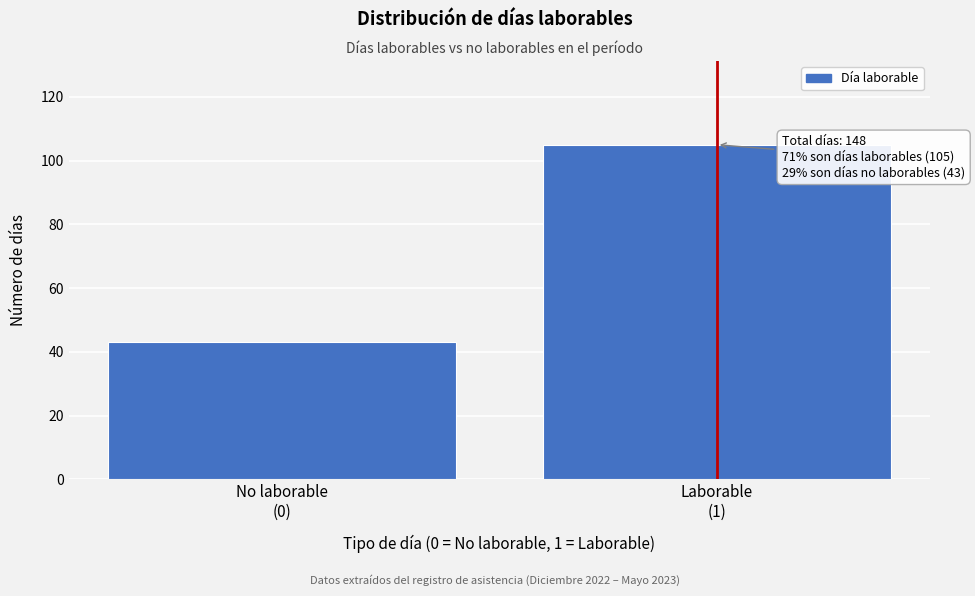

Reading left to right, list all the values displayed in this chart.

43	105